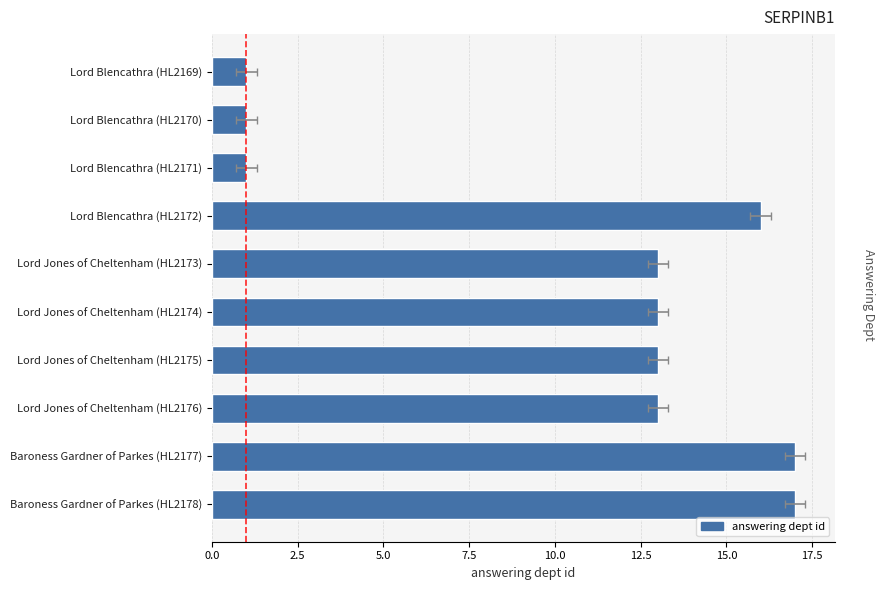

How many series are shown in this chart?

1